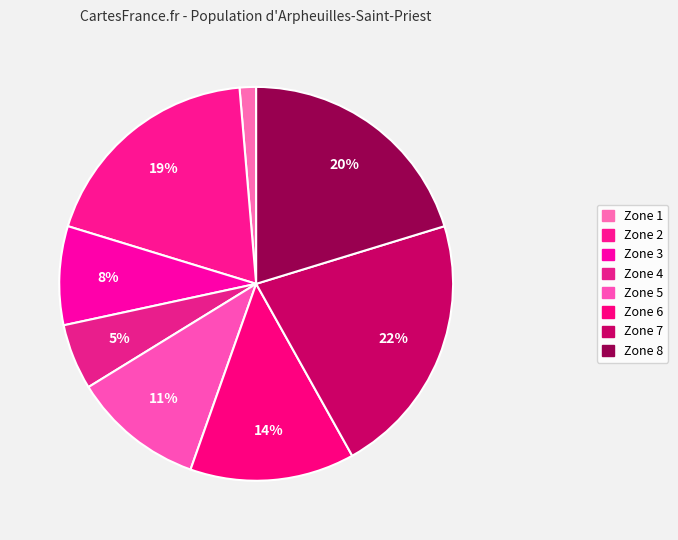

Is it true that Zone 1 is 12% of the pie?

False